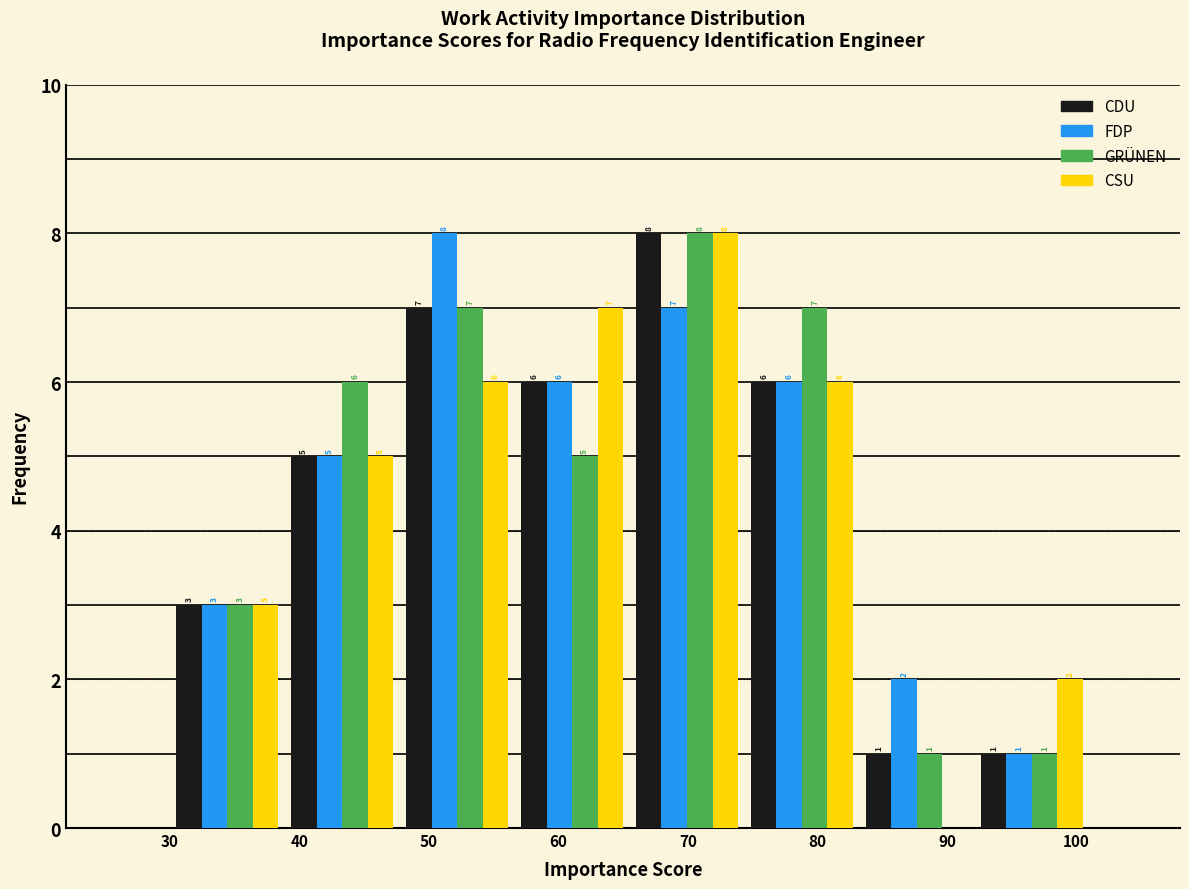

In the CDU series, which range on the x-axis has the tallest bar?

66 to 74